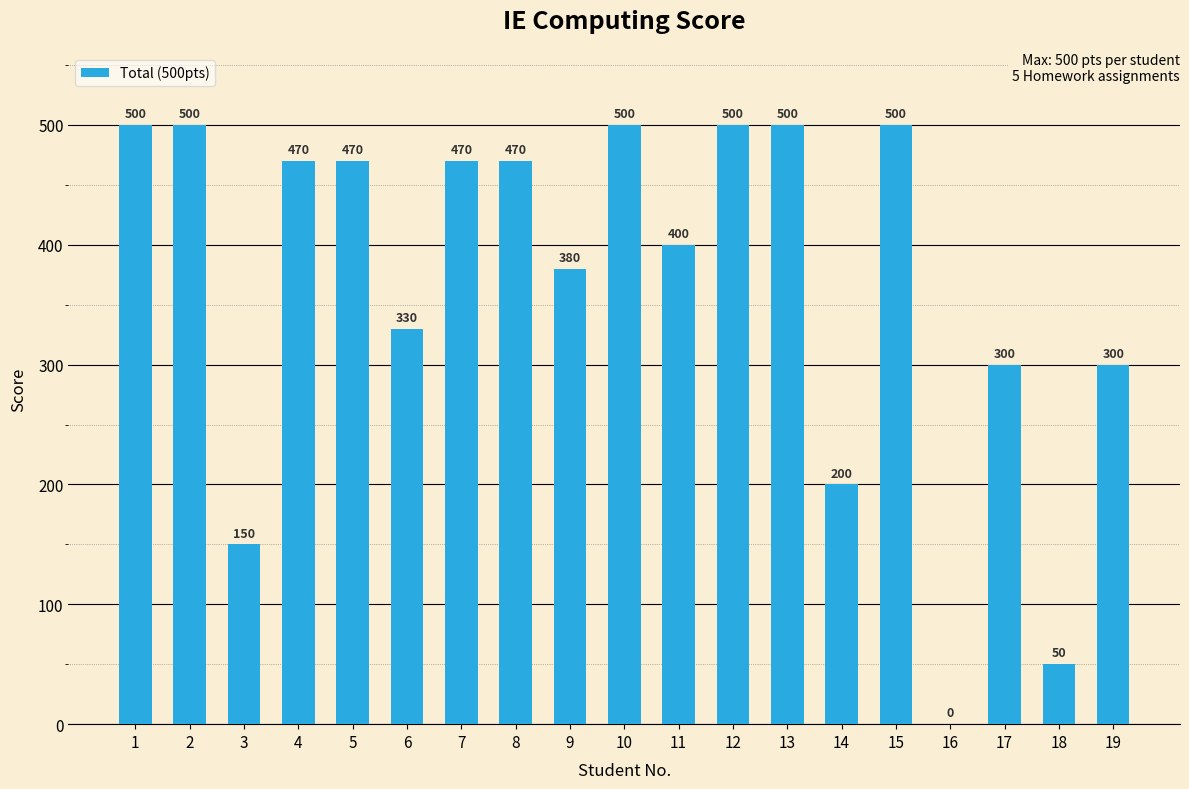

What is the approximate value at 13, to the nearest 50?

500